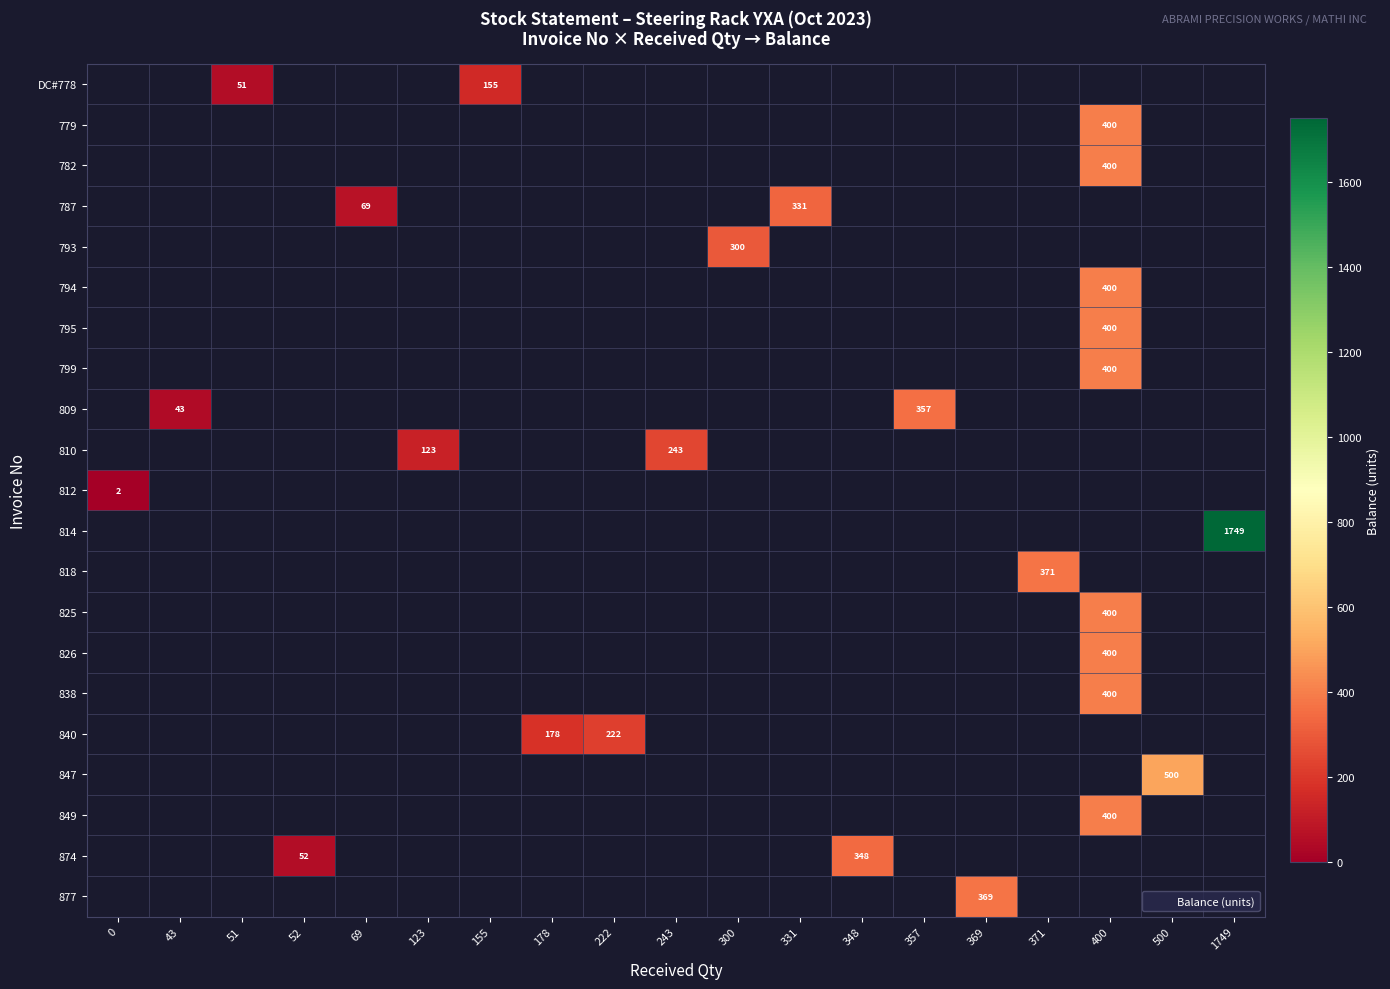

What is the sum of the DC#778 values at 155 and 51?

206